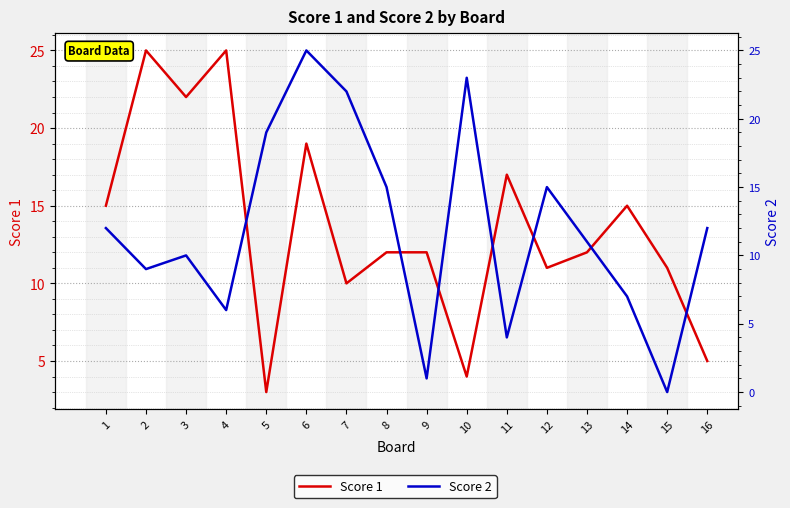

How many intersections are there between Score 2 and Score 1?

7